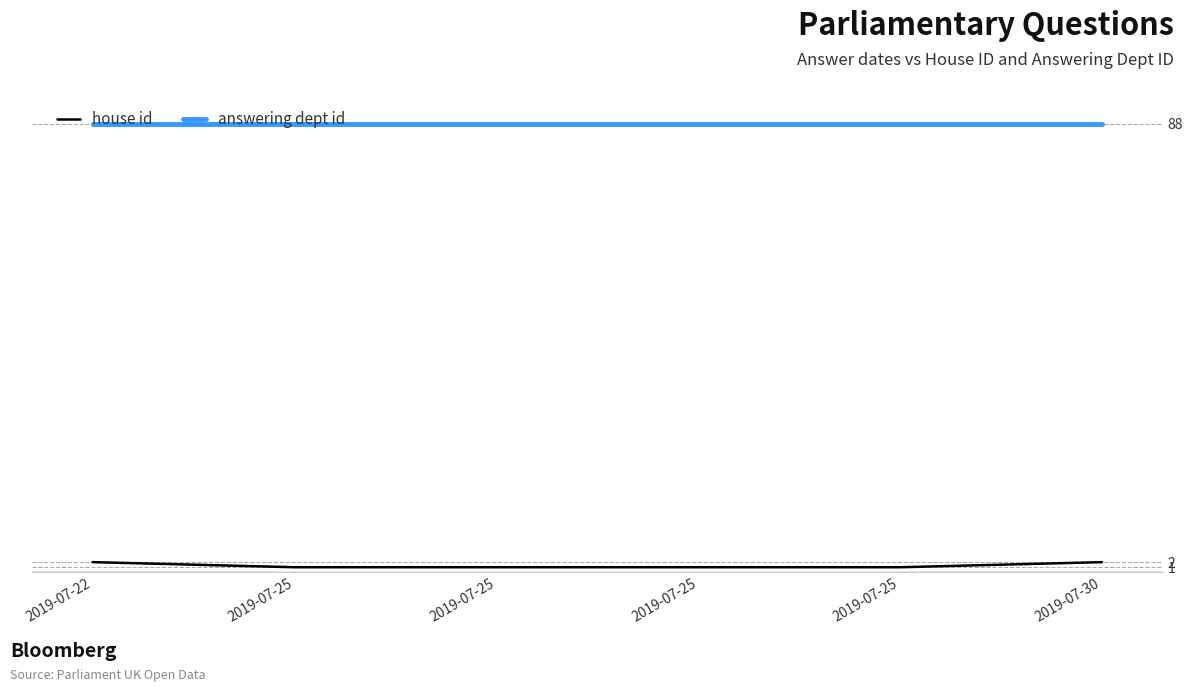

How many lines are shown in the chart?

2